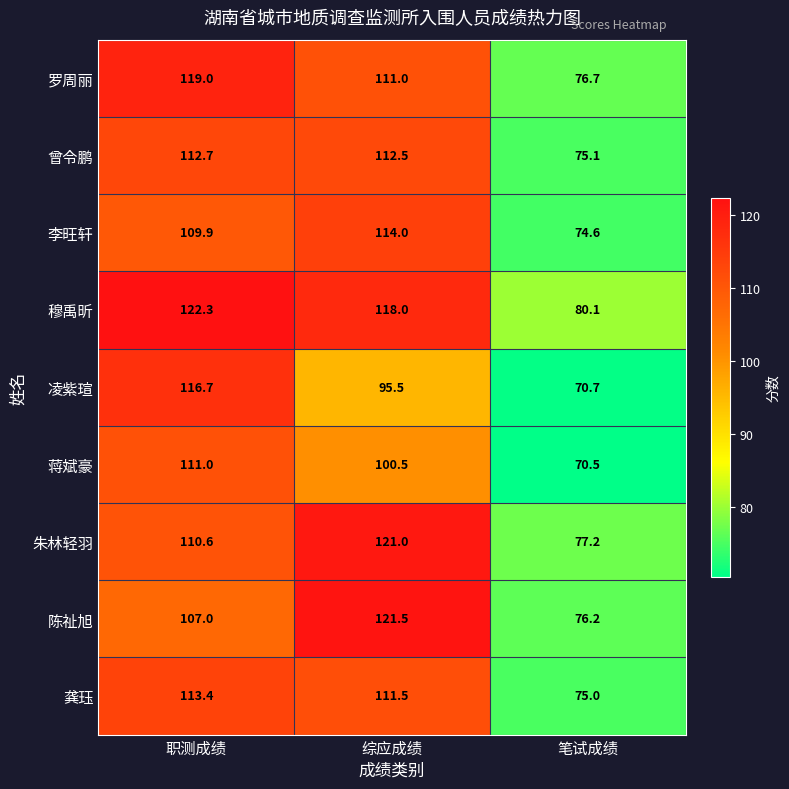

What is the sum of all 凌紫瑄 values?

282.9